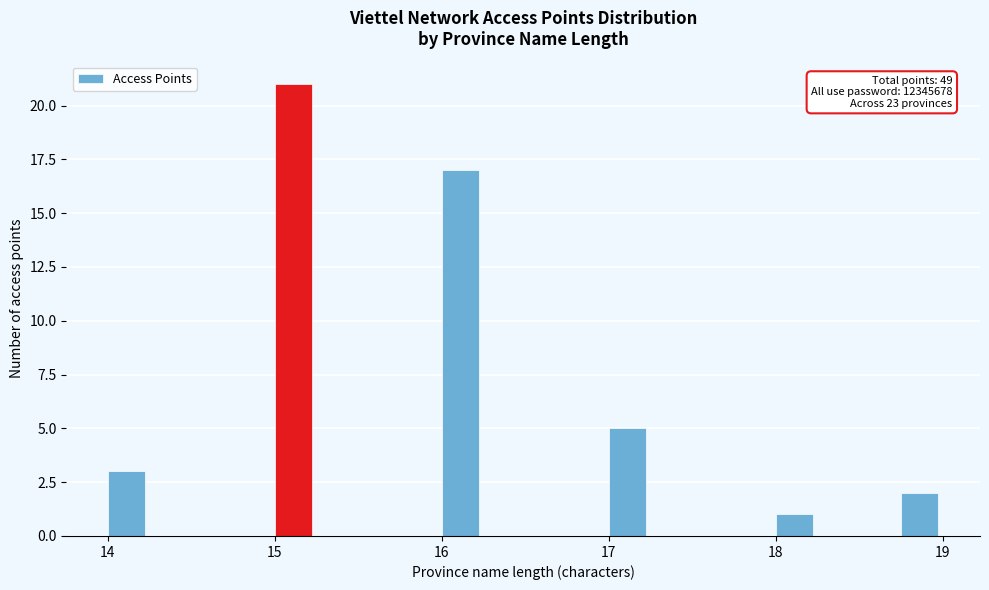

Read against the x-axis, roughly where is the centre of the tallest bar?

15.1